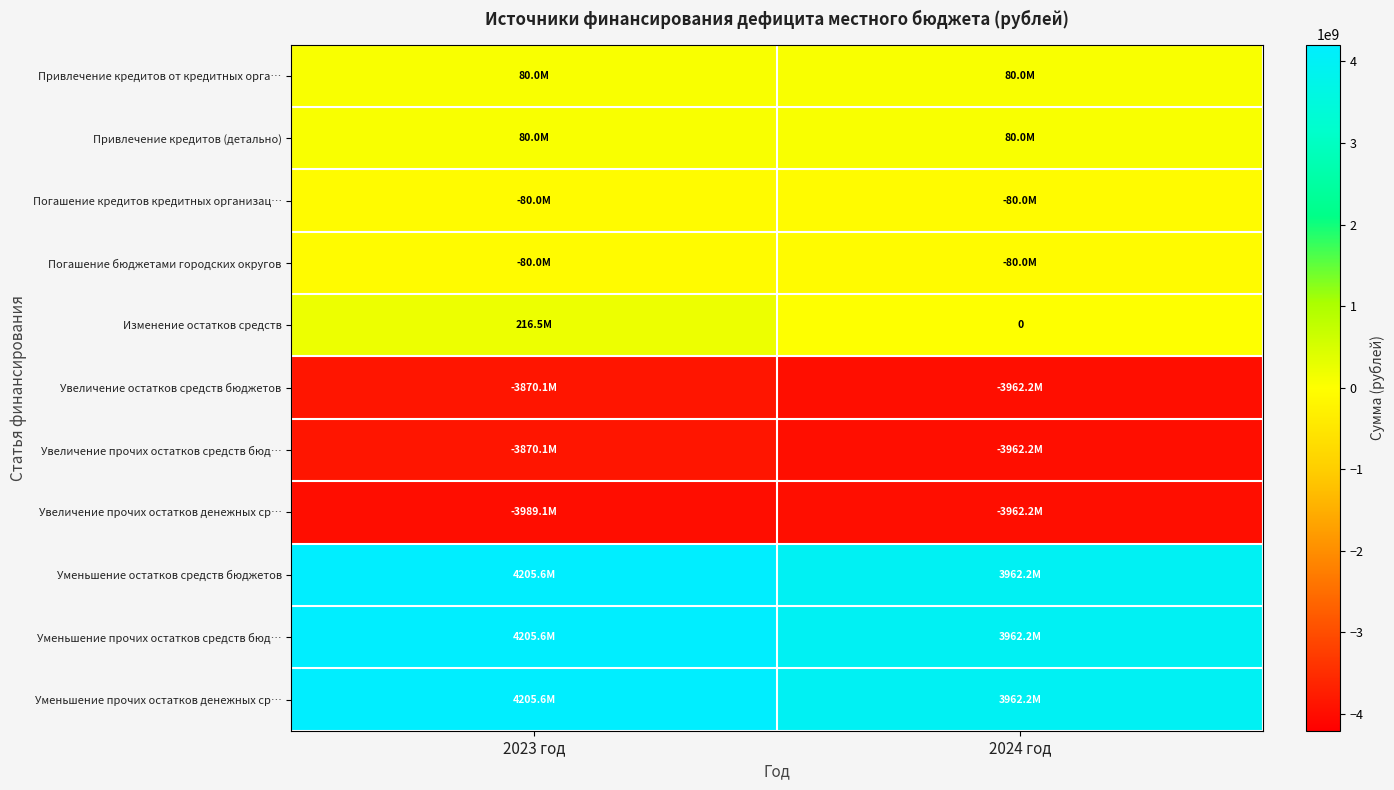

Is it true that Увеличение прочих остатков средств бюд… equals -5661651288.7 at 2023 год?

False